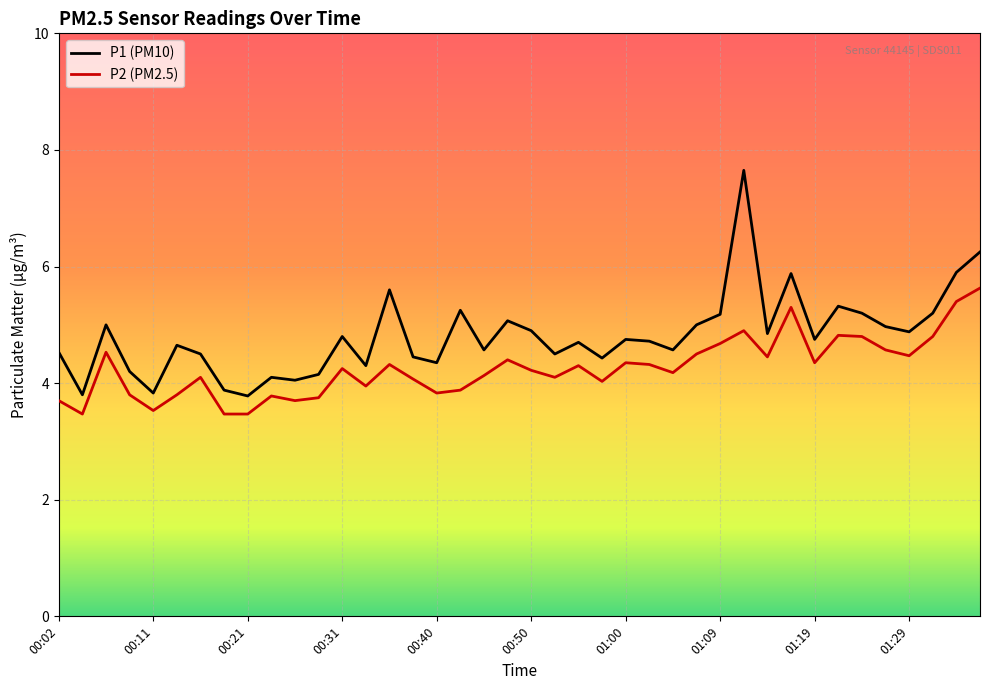

Which series has the largest range (max minus min)?

P1 (PM10)